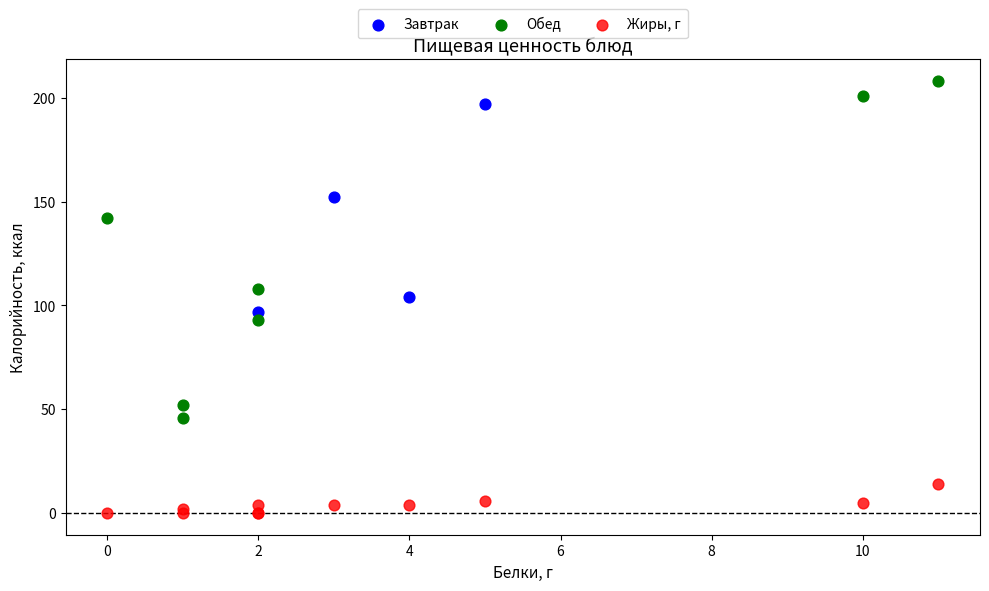

Which series contains the highest Y value?

Обед